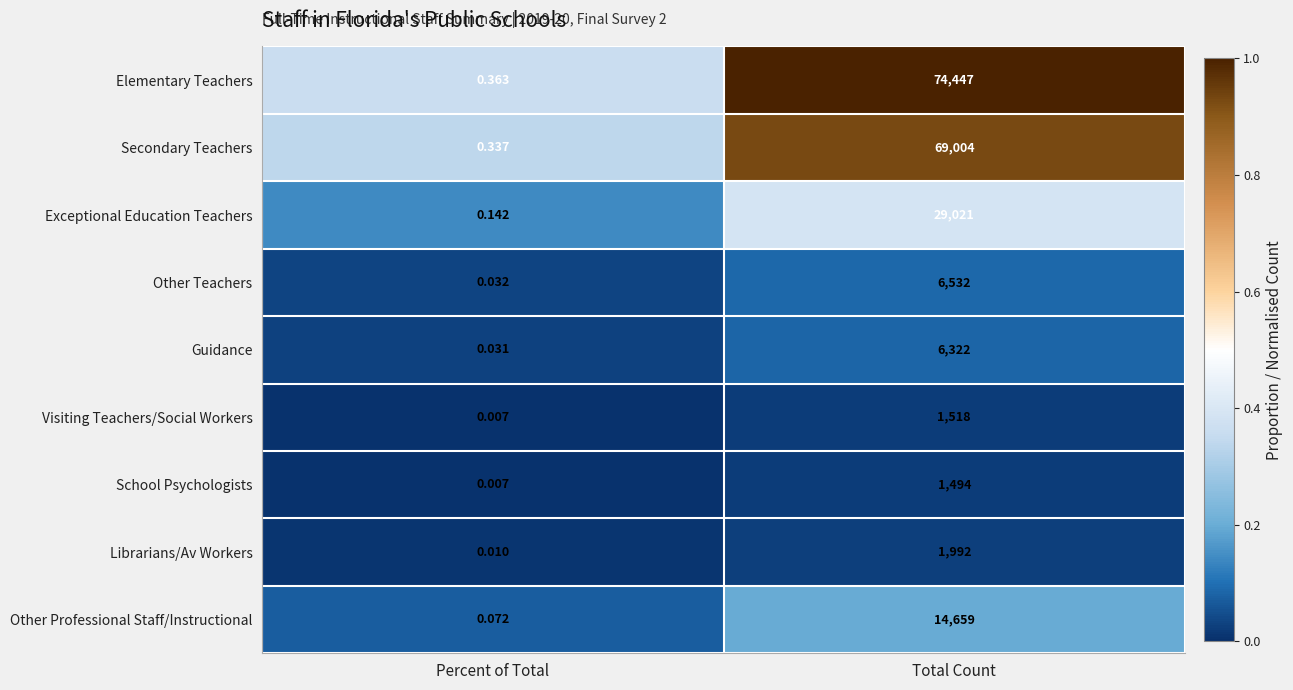

At which category does the chart reach its peak across all series?

Total Count